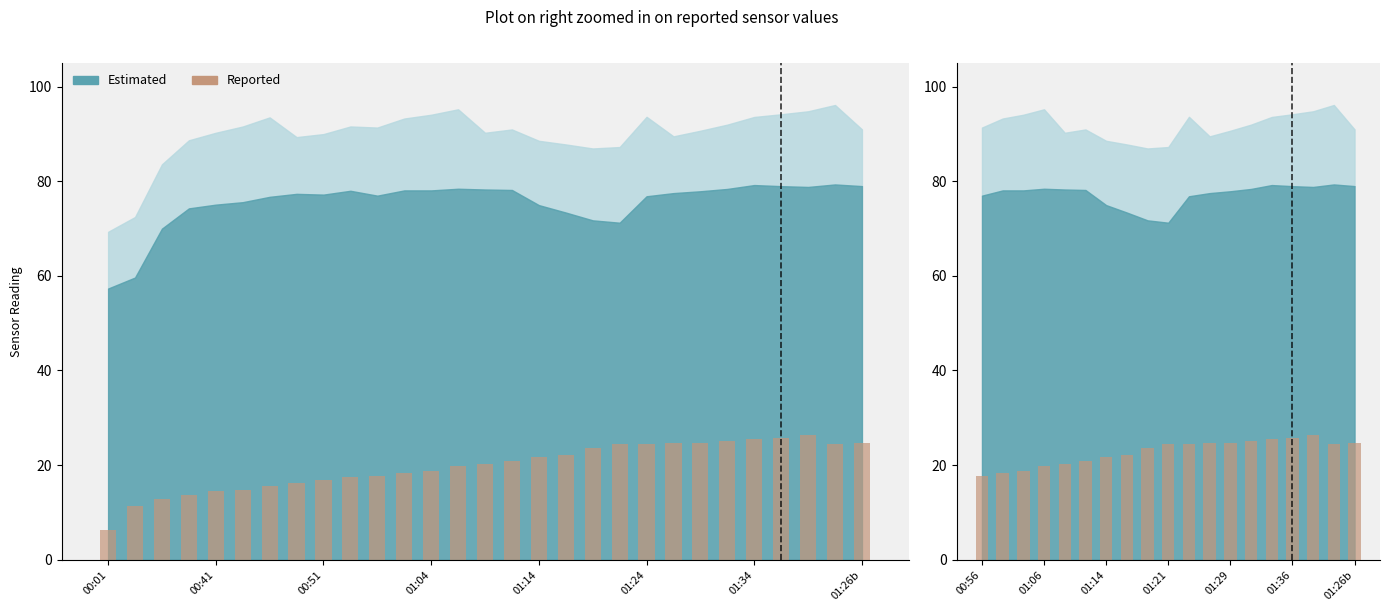

At which category does the chart reach its minimum across all series?

00:56